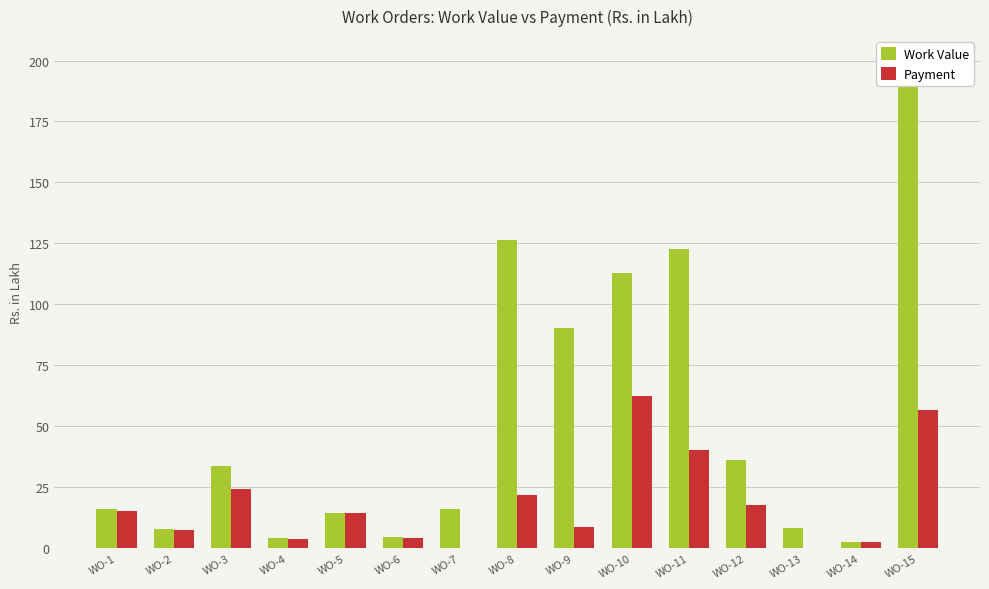

Rank the series by their maximum value, from lowest to highest.

Payment, Work Value